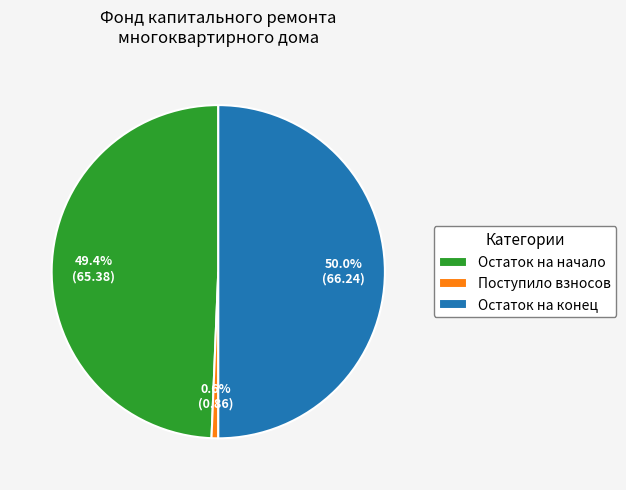

Which category has the smallest portion of the pie?

Поступило взносов